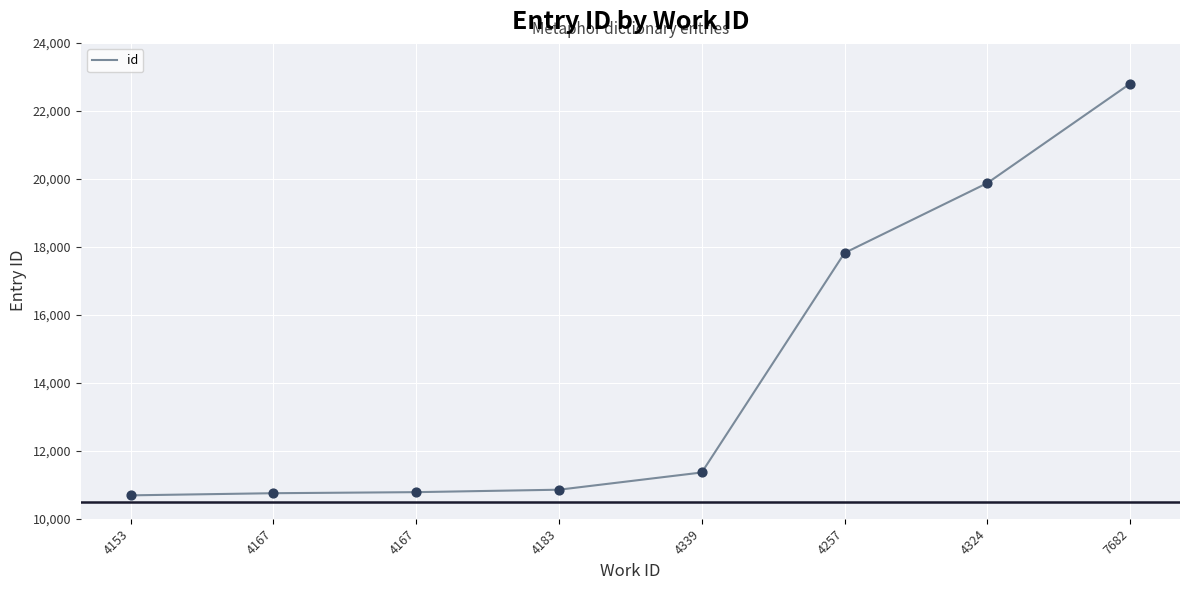

Approximately how many times larger is the value at 4167 compared to 7682?

0.5